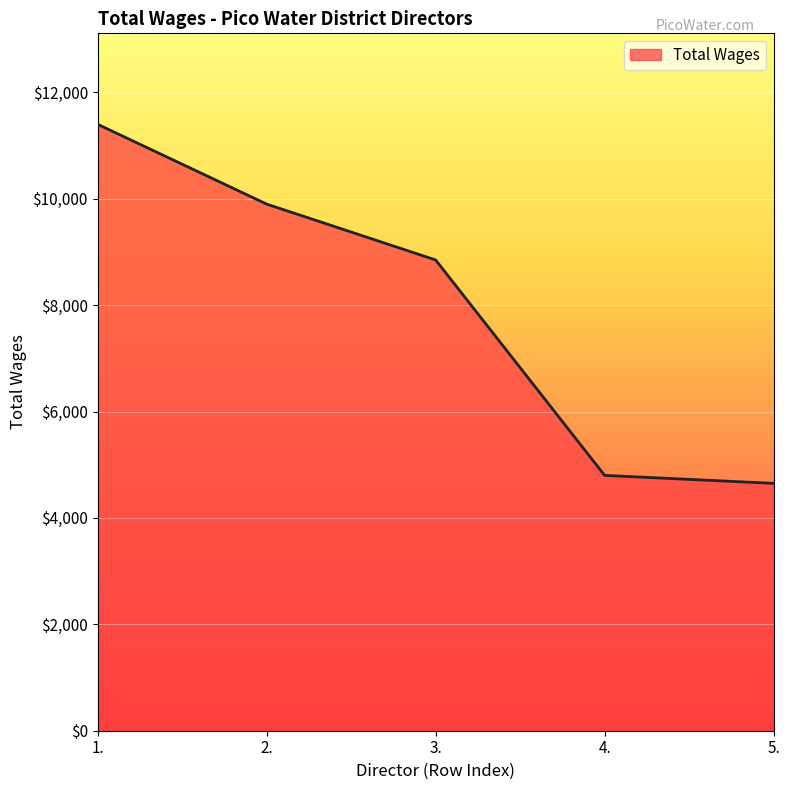

Reading right to left, transcribe all the data shown in this chart.

4650	4800	8850	9900	11400